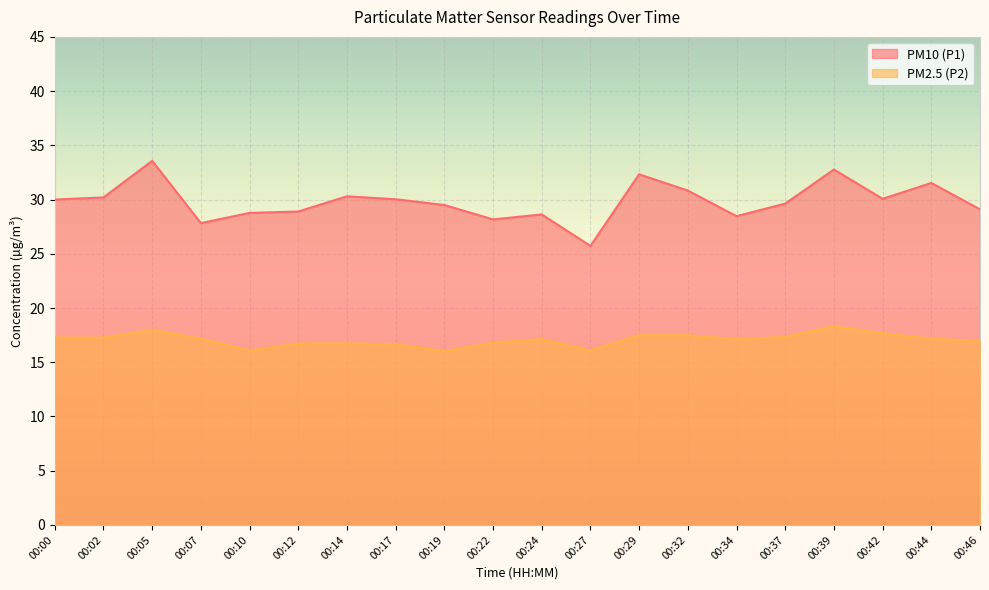

Is the value of PM2.5 (P2) at 00:22 greater than the value of PM10 (P1) at 00:19?

No